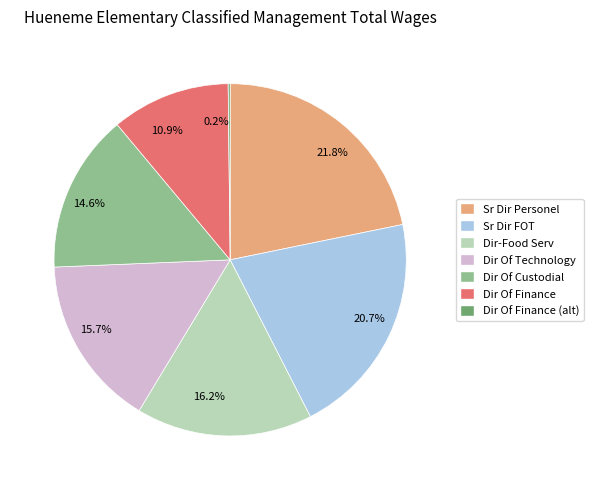

What is the ratio of the value at Dir Of Technology to the value at Sr Dir FOT?

0.8